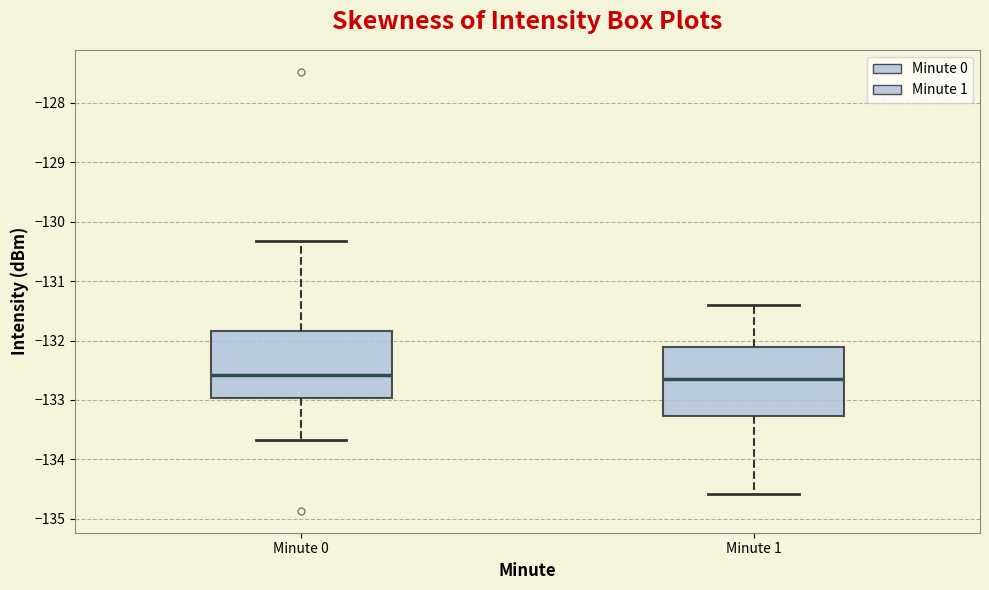

Where is the upper edge of the box for Minute 0 on the y-axis? The values are not printed on the chart, so give them approximately, as read against the axis.

-131.8